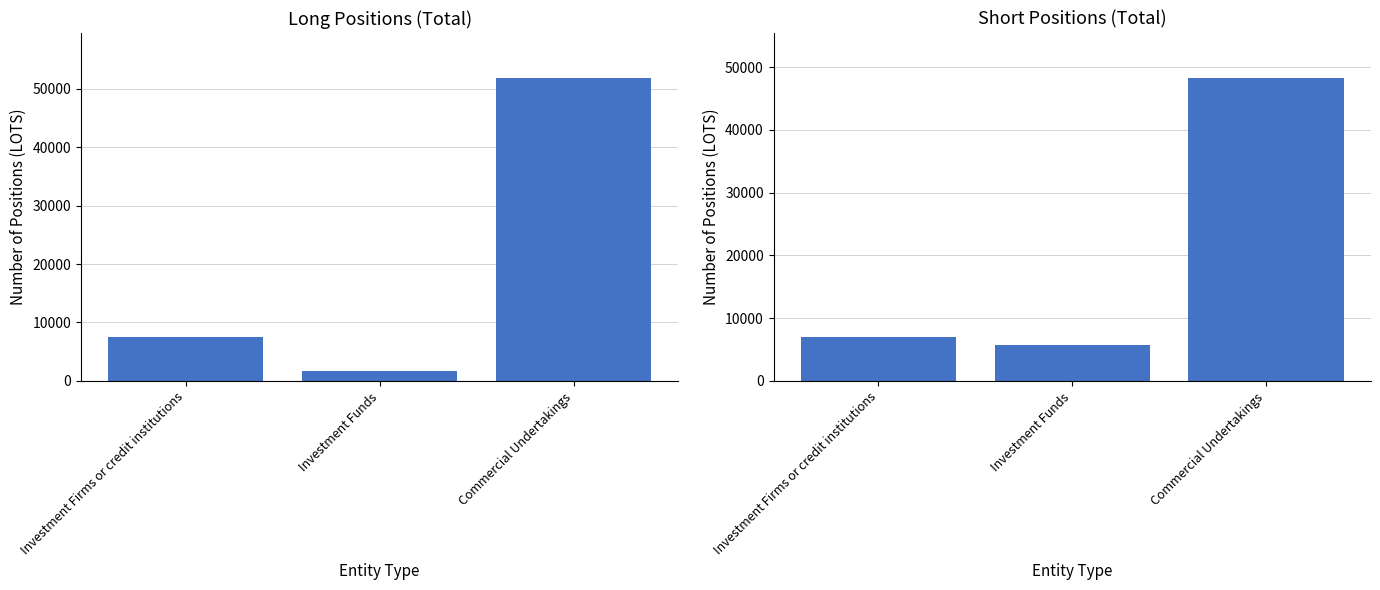

What is the spread (max minus min) of values at Investment Funds?

4097.6